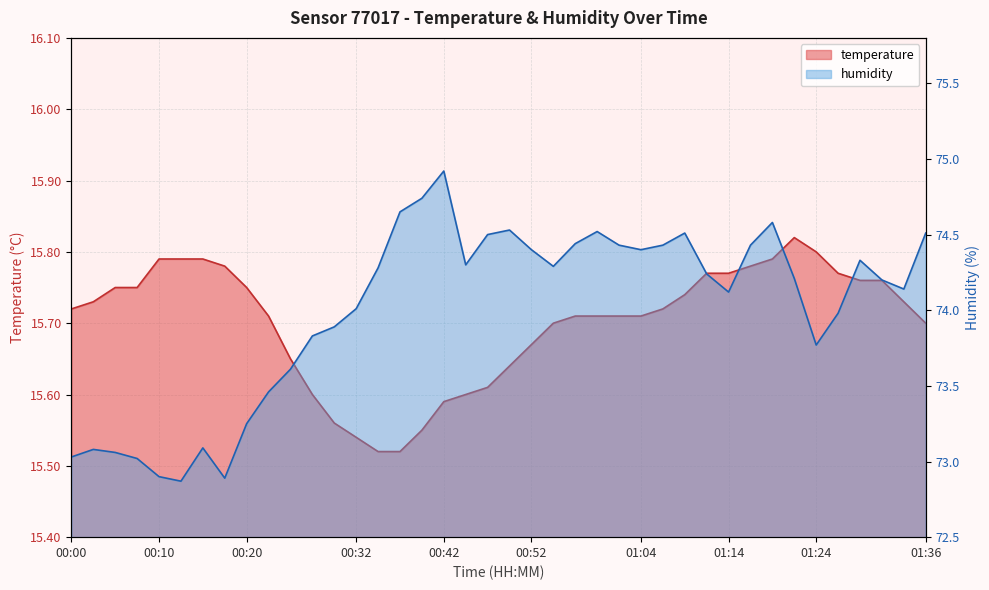

What is the spread (max minus min) of values at 00:54?

58.6